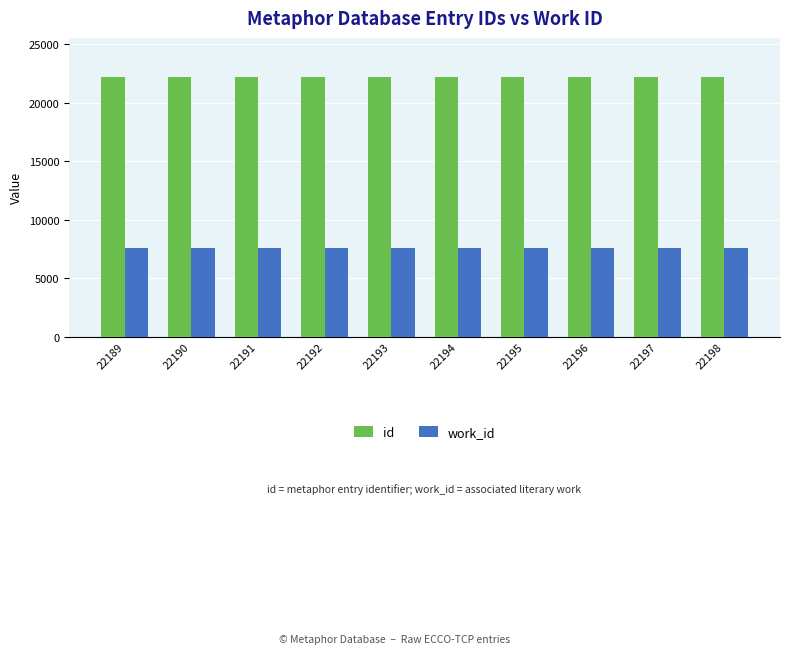

Is the value of work_id at 22191 greater than the value of id at 22193?

No